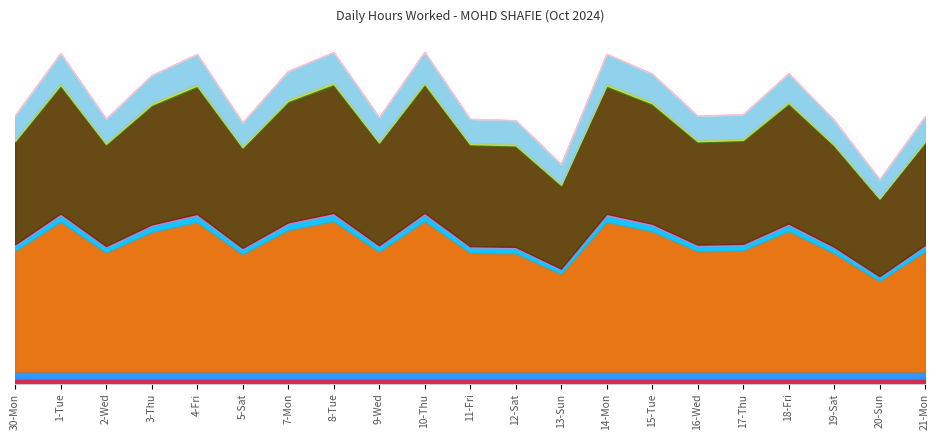

Rank the categories by value from lowest to highest.

20-Sun, 13-Sun, 5-Sat, 12-Sat, 19-Sat, 11-Fri, 2-Wed, 9-Wed, 21-Mon, 16-Wed, 30-Mon, 17-Thu, 3-Thu, 15-Tue, 18-Fri, 7-Mon, 4-Fri, 14-Mon, 1-Tue, 8-Tue, 10-Thu